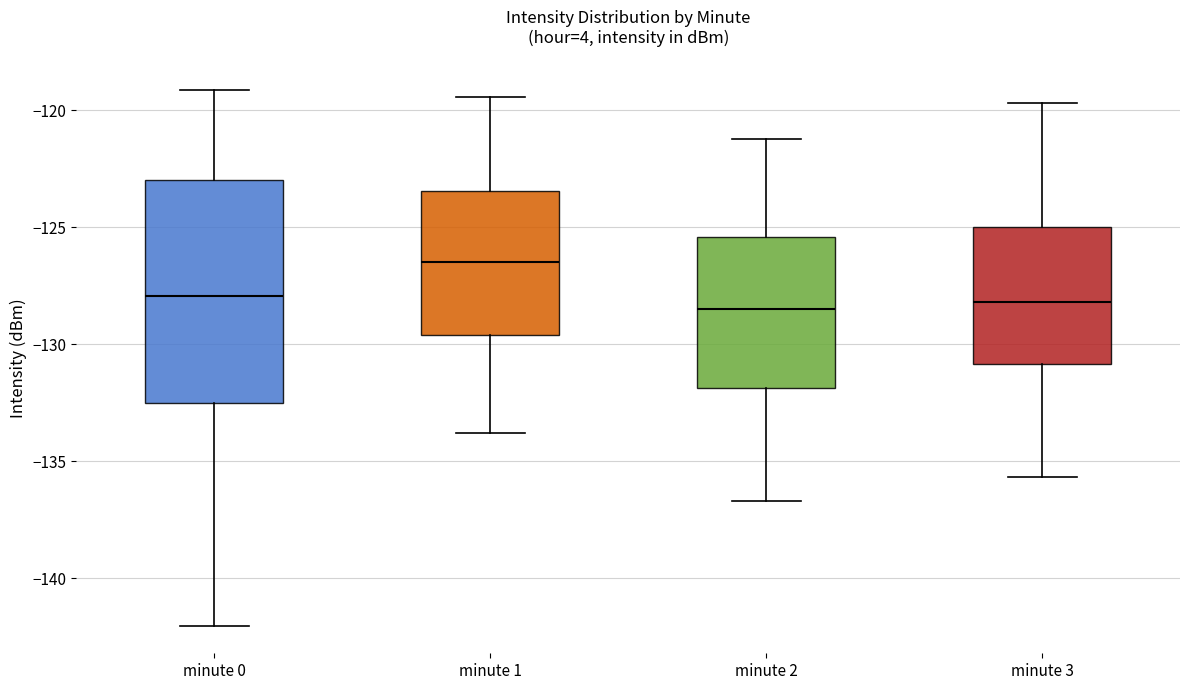

Where does the upper whisker of the box for minute 3 end on the y-axis? The values are not printed on the chart, so give them approximately, as read against the axis.

-119.5